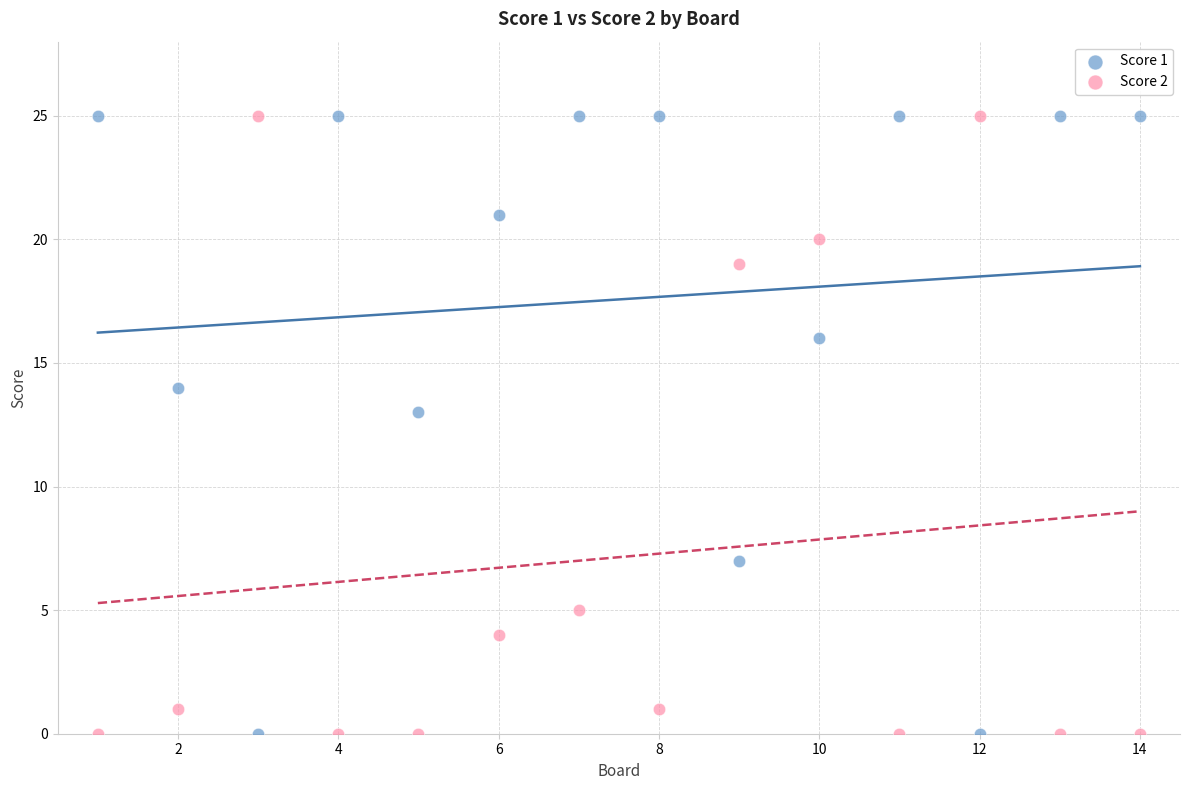

What is the X range (max minus min) for the scatter plot?

13